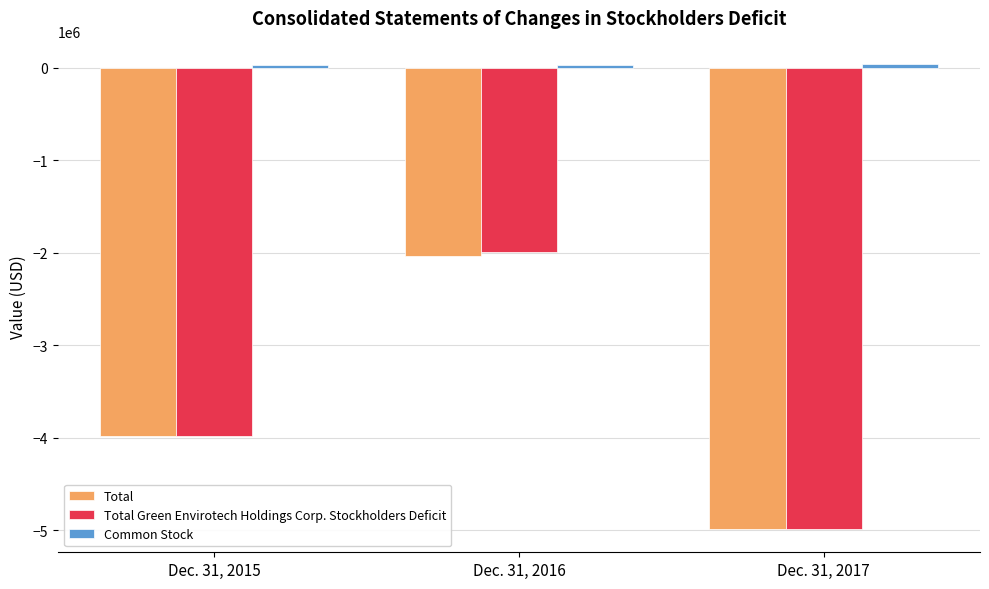

What is the maximum value shown in the chart?

40127